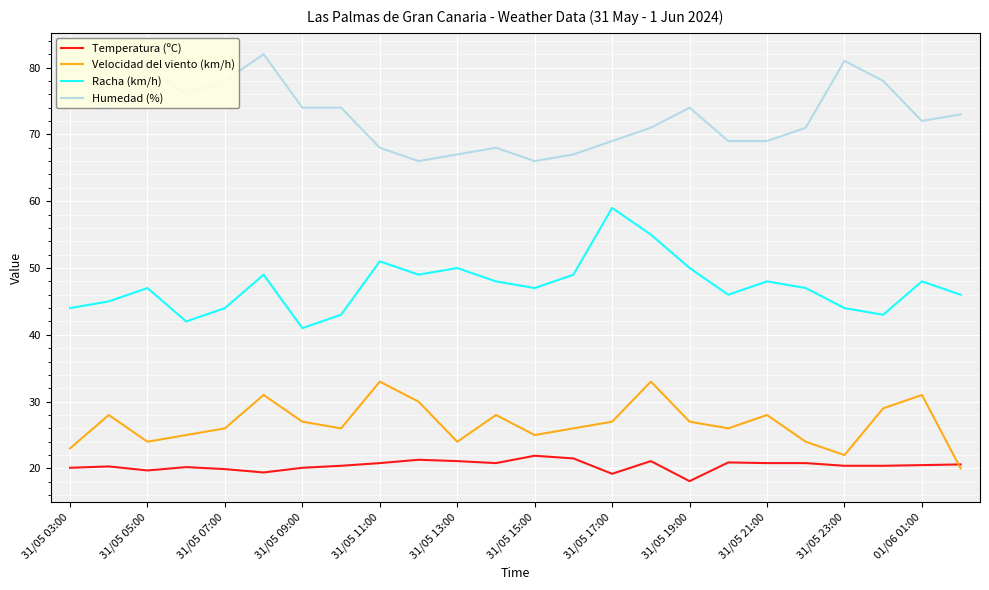

True or false: Racha (km/h) and Humedad (%) intersect in this chart.

False